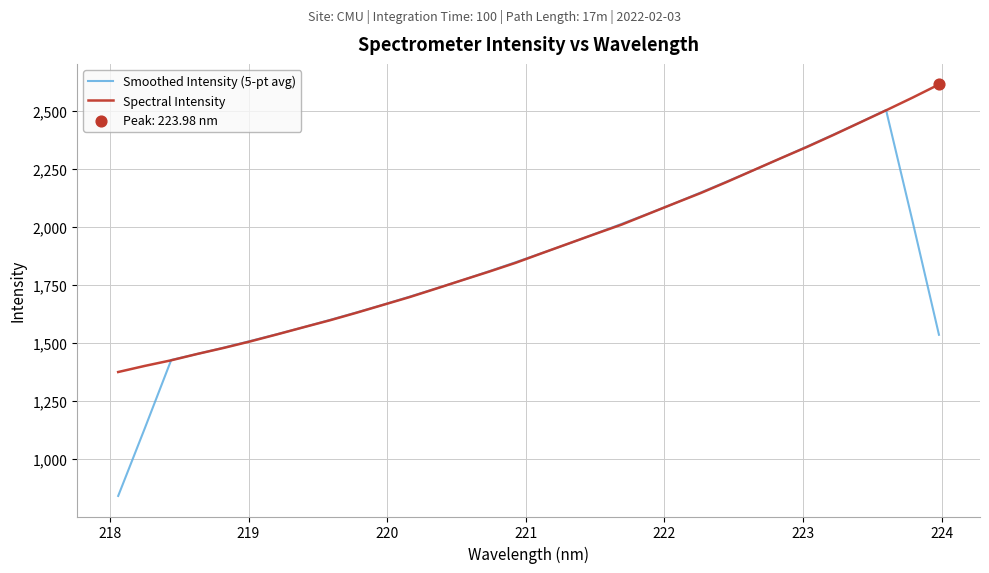

List the series in order of their peak value, highest first.

Spectral Intensity, Smoothed Intensity (5-pt avg)